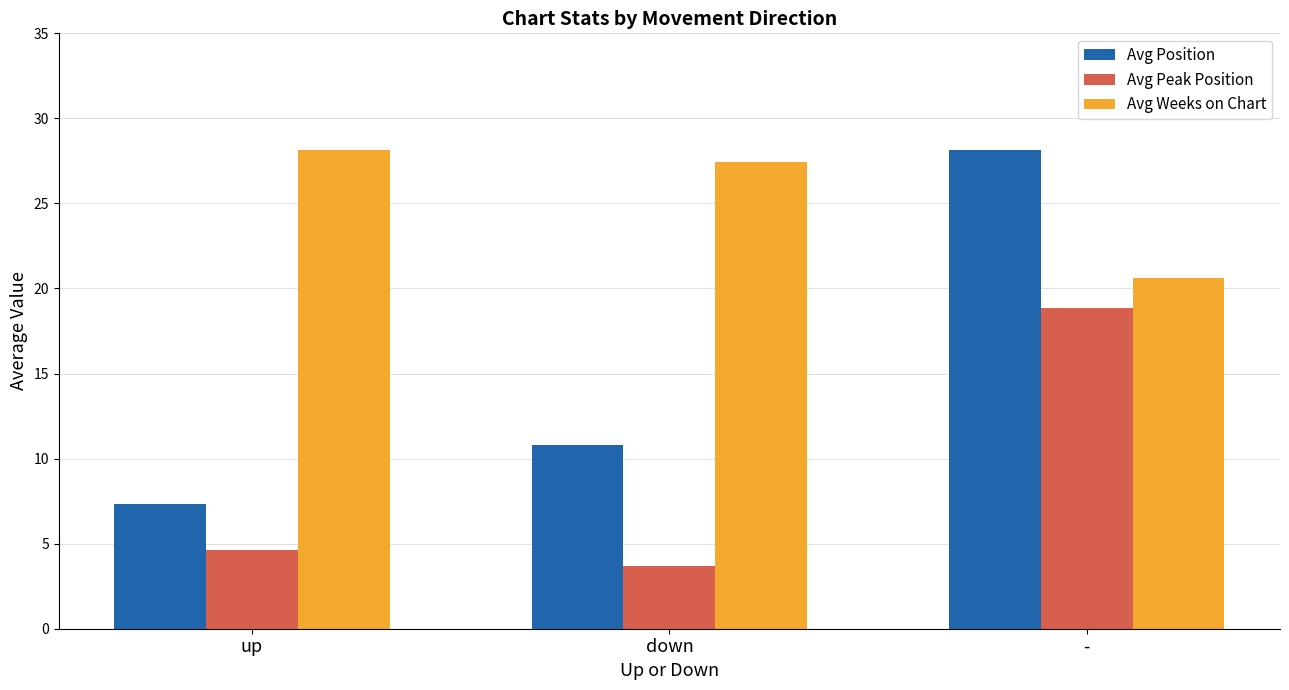

What are all the series names shown in the legend?

Avg Position, Avg Peak Position, Avg Weeks on Chart